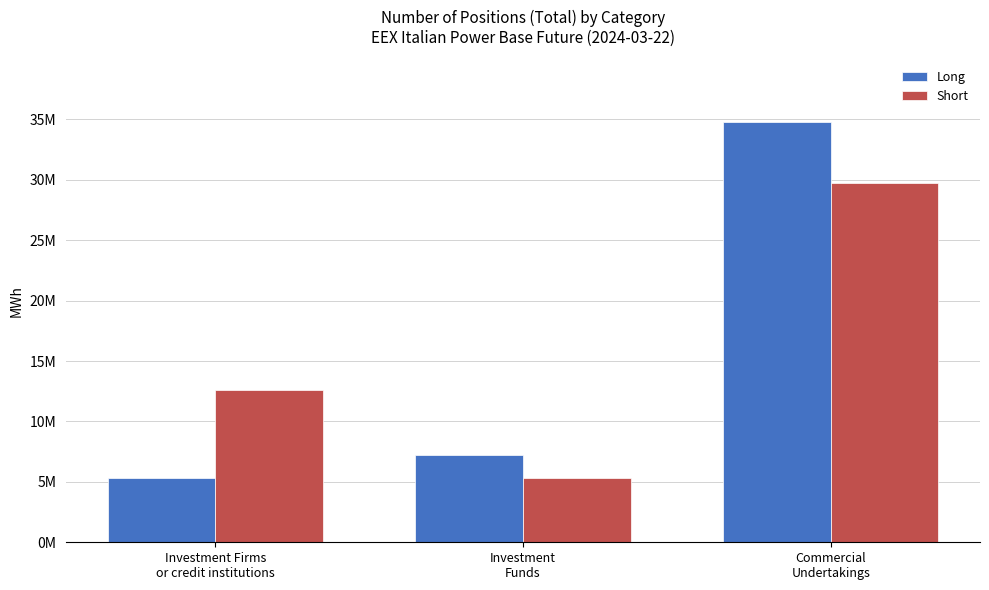

Rank the series at Investment
Funds from lowest to highest value.

Short, Long